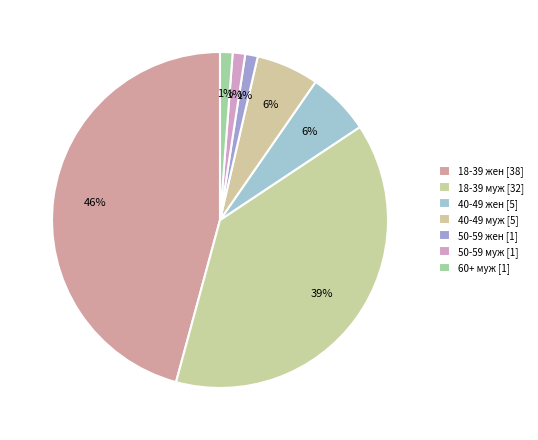

To the nearest percent, what is the average slice percentage?

14%